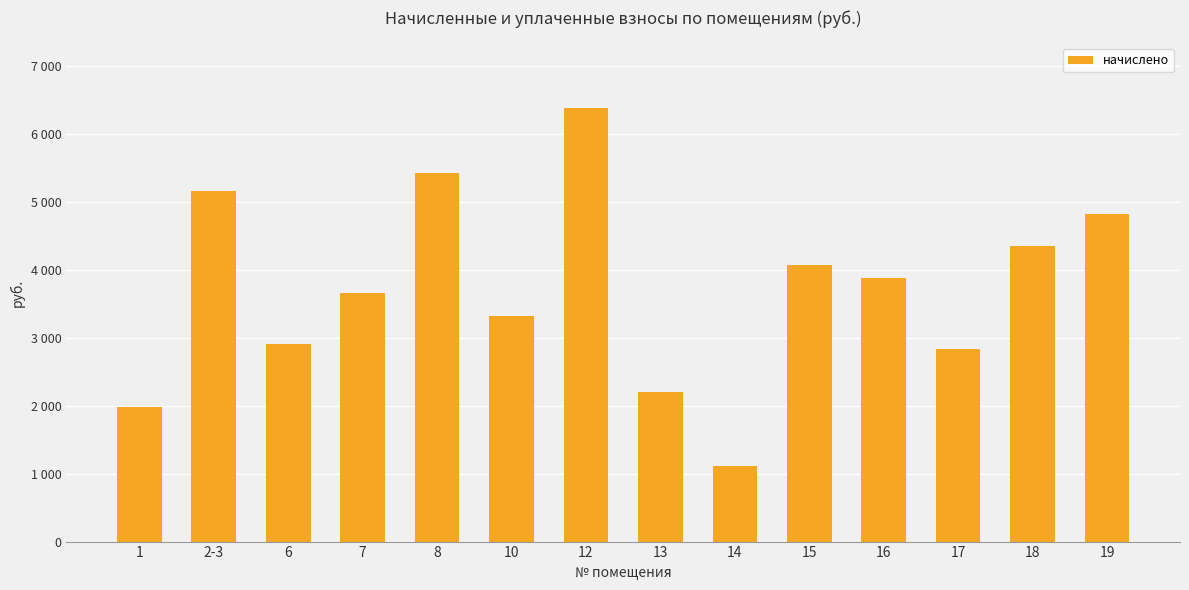

Is it true that the value at 7 is 3663.9?

True